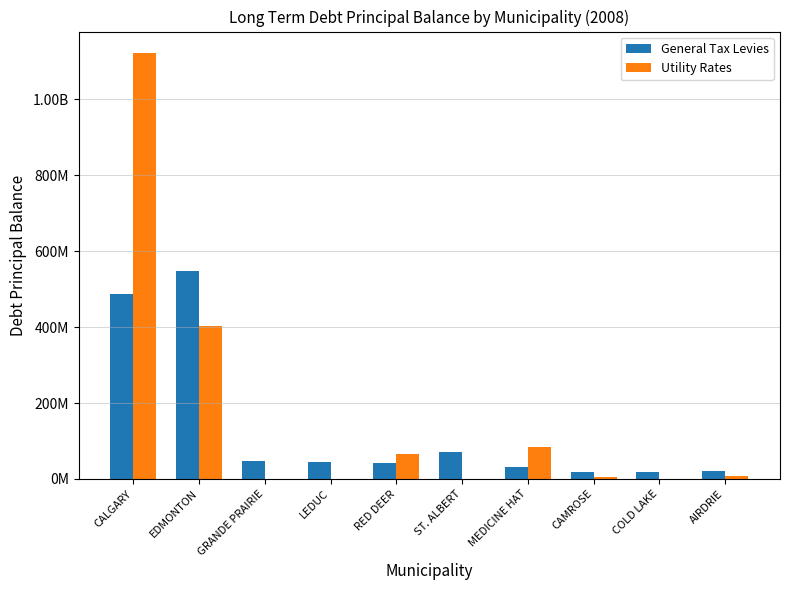

Read the General Tax Levies value at AIRDRIE, to the nearest 10.

21029290